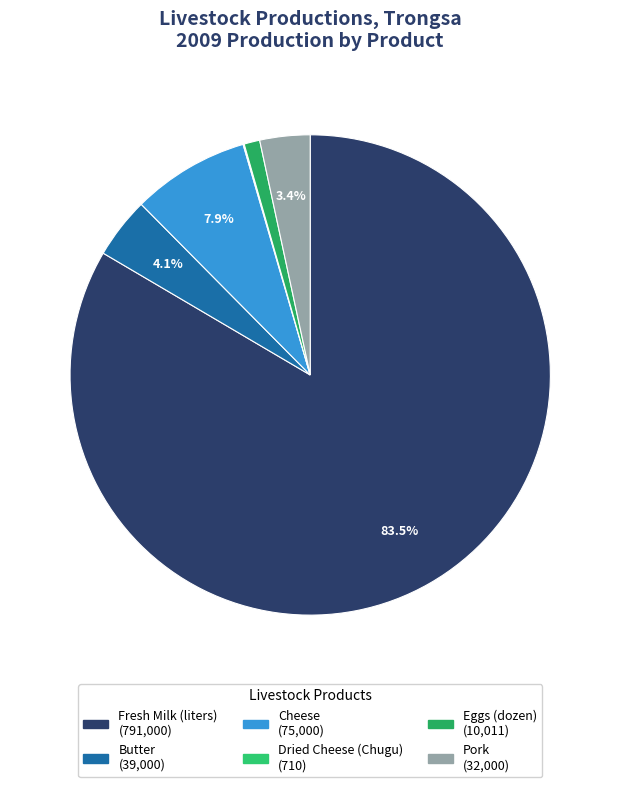

How much of the chart is everything except Cheese?

92.1%